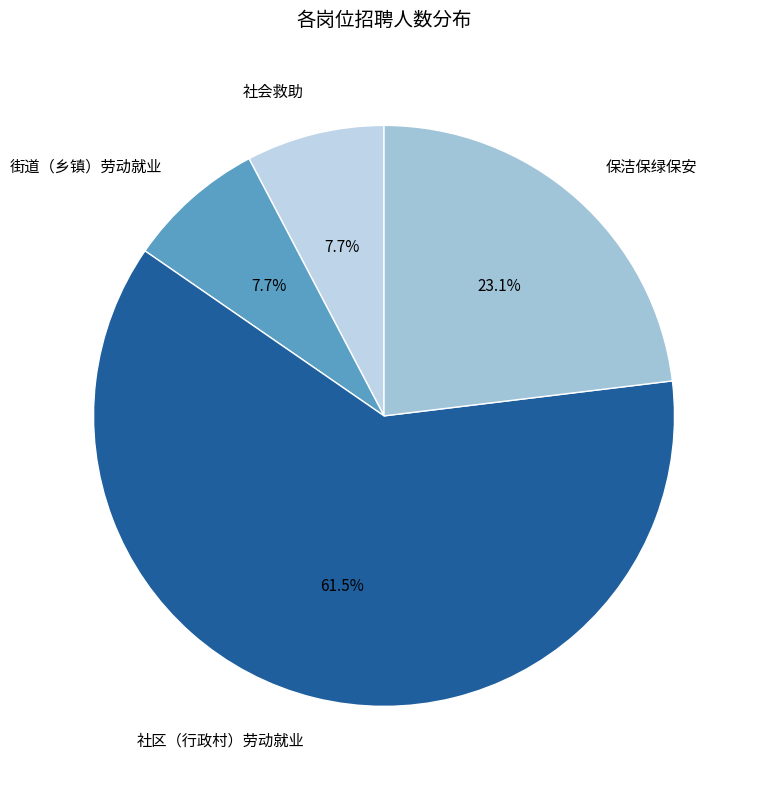

Is it true that 保洁保绿保安 is 37% of the pie?

False